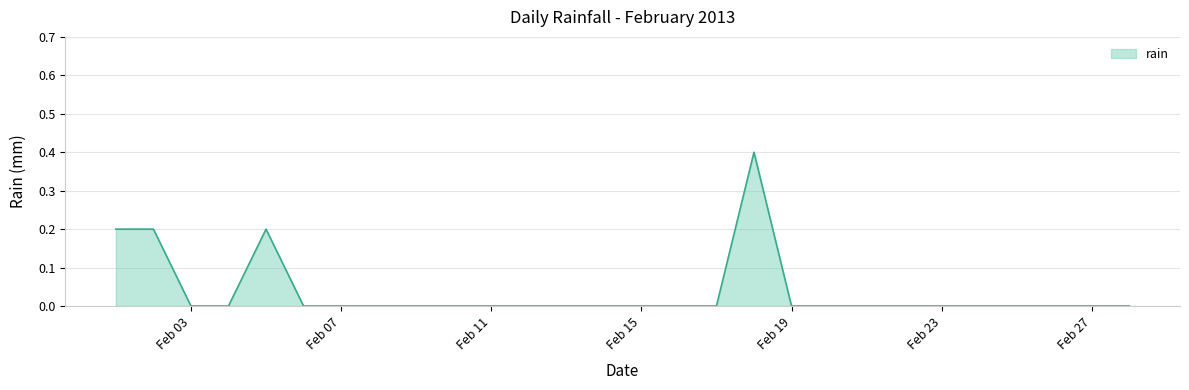

What is the difference between the maximum and minimum values?

0.4